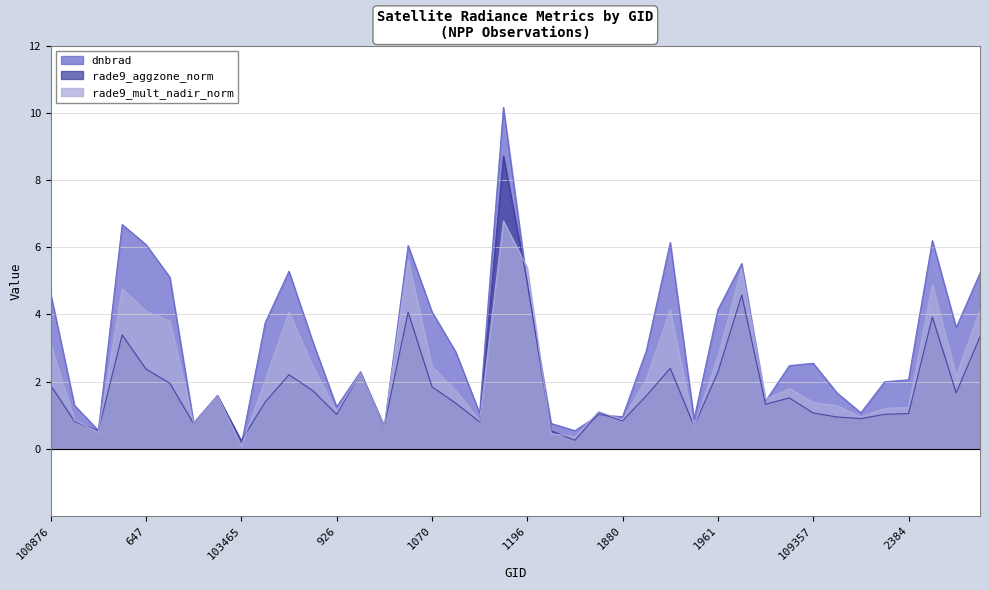

Count the number of categories in the chart.

40